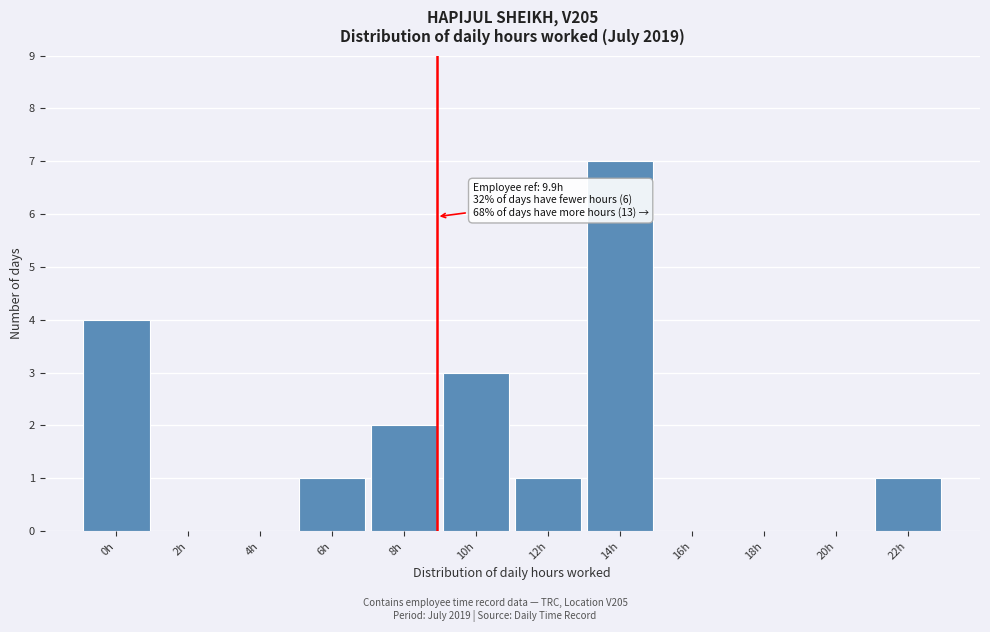

Reading left to right, what are all the values shown in this chart?

0h=4	2h=0	4h=0	6h=1	8h=2	10h=3	12h=1	14h=7	16h=0	18h=0	20h=0	22h=1